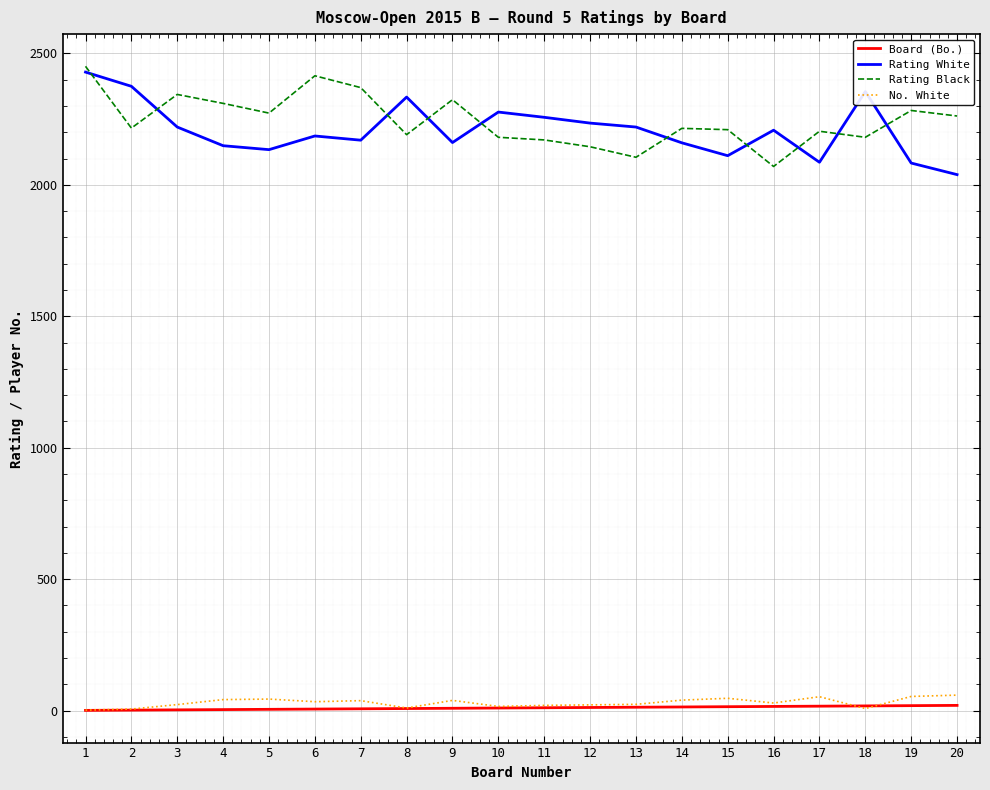

What is the greatest value displayed?

2451